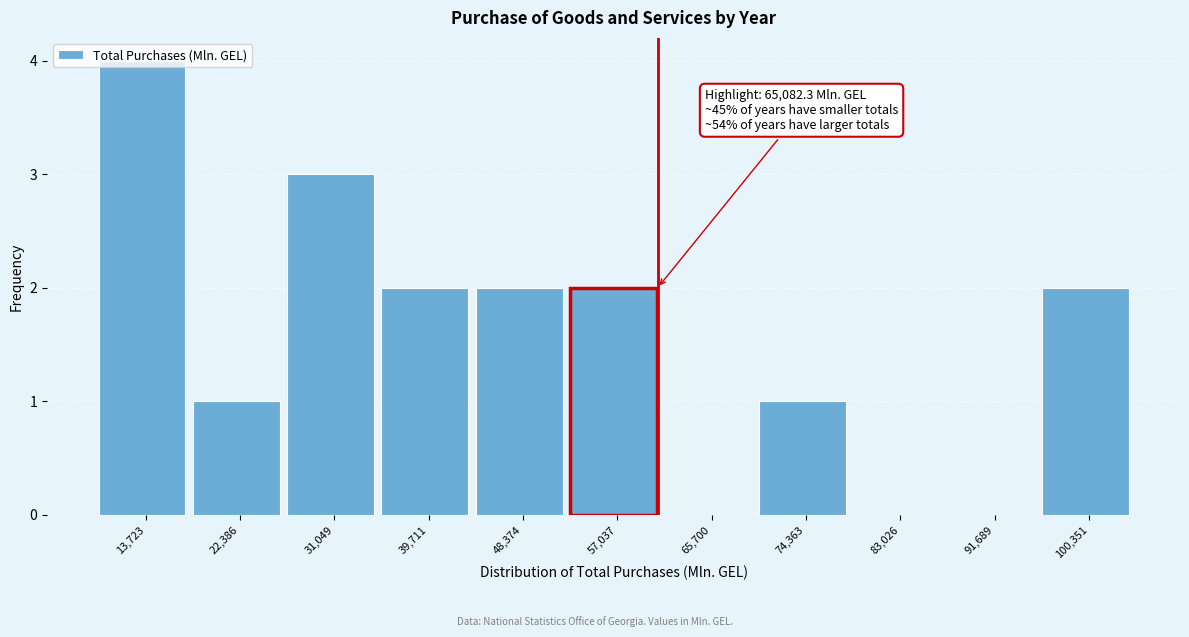

What is the maximum value shown in the chart?

4